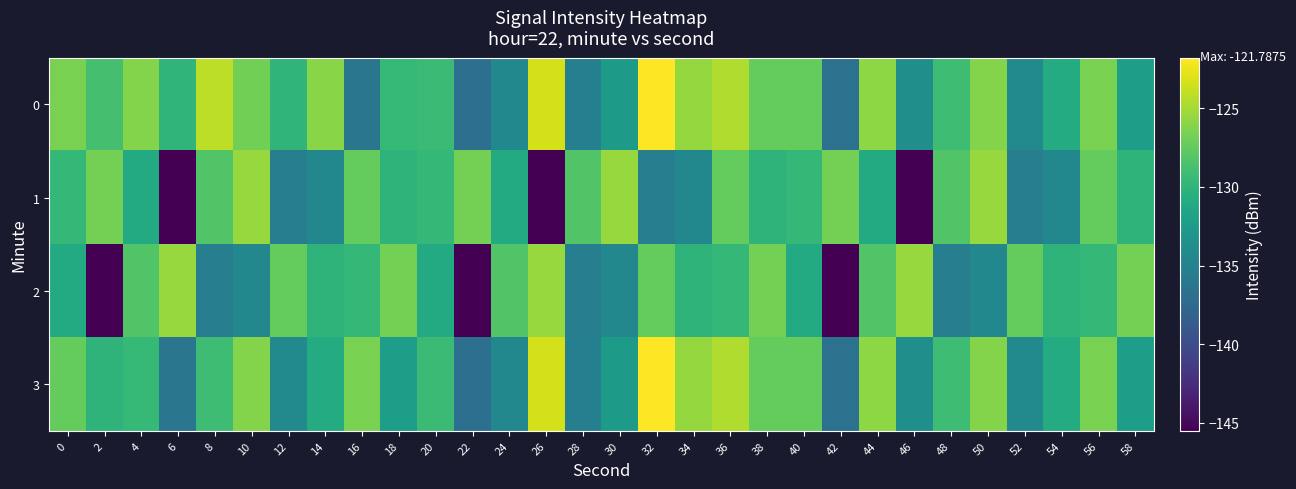

Which series has the widest spread of values?

1